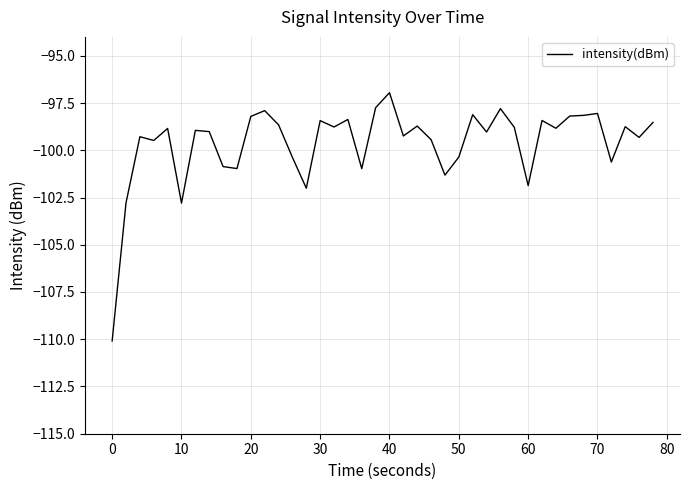

What is the minimum value shown in the chart?

-110.1